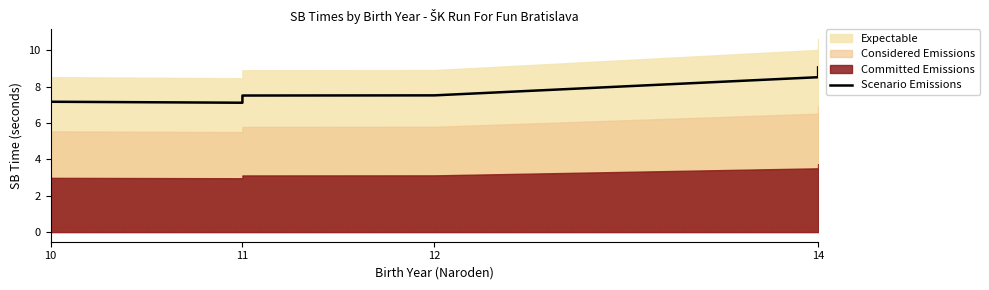

How many lines are shown in the chart?

1